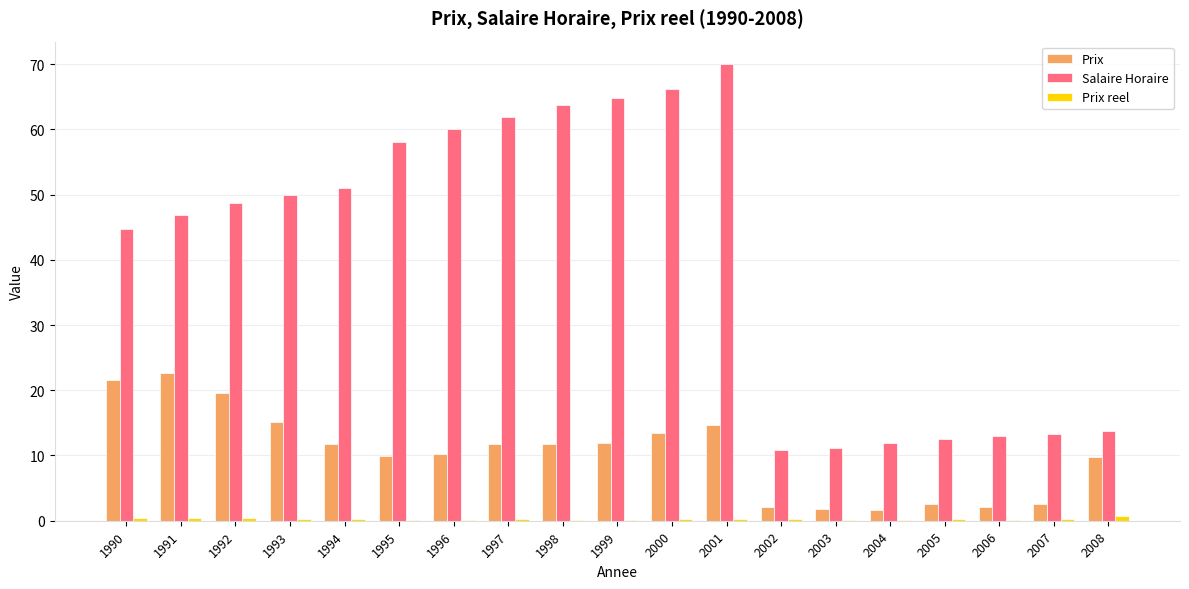

Which series has the largest range (max minus min)?

Salaire Horaire